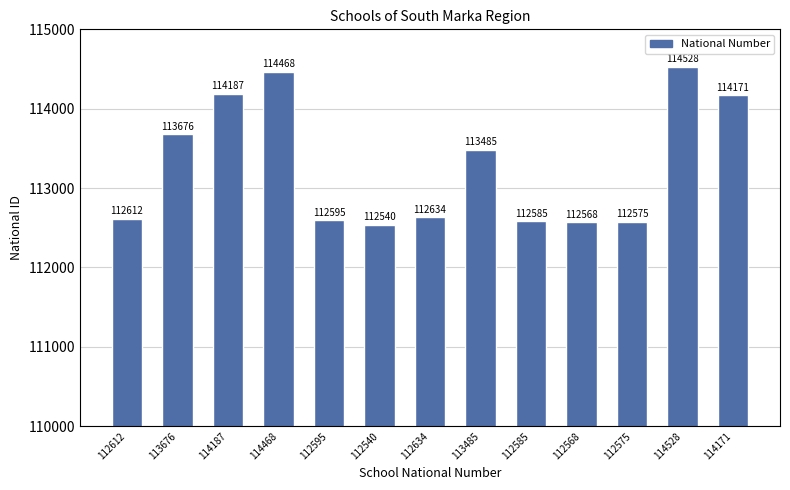

What is the value of the 3rd bar from the left?

114187